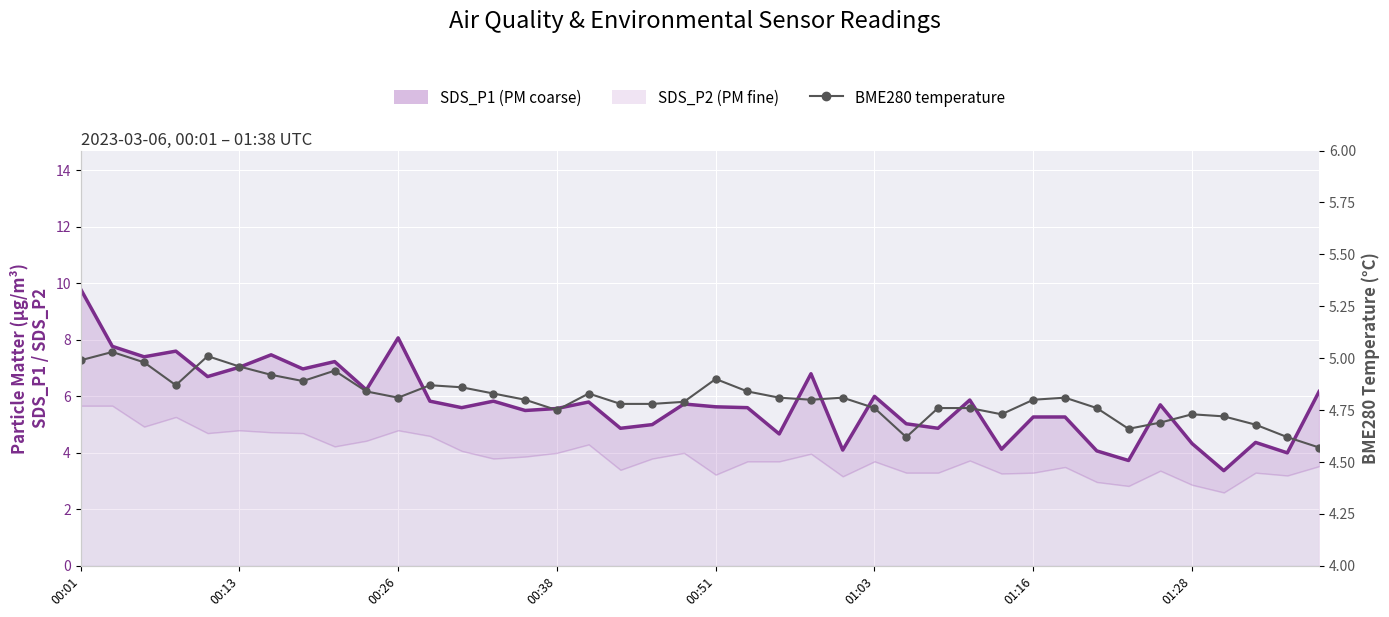

What is the sum of the BME280_temperature values at 25 and 37?

9.4